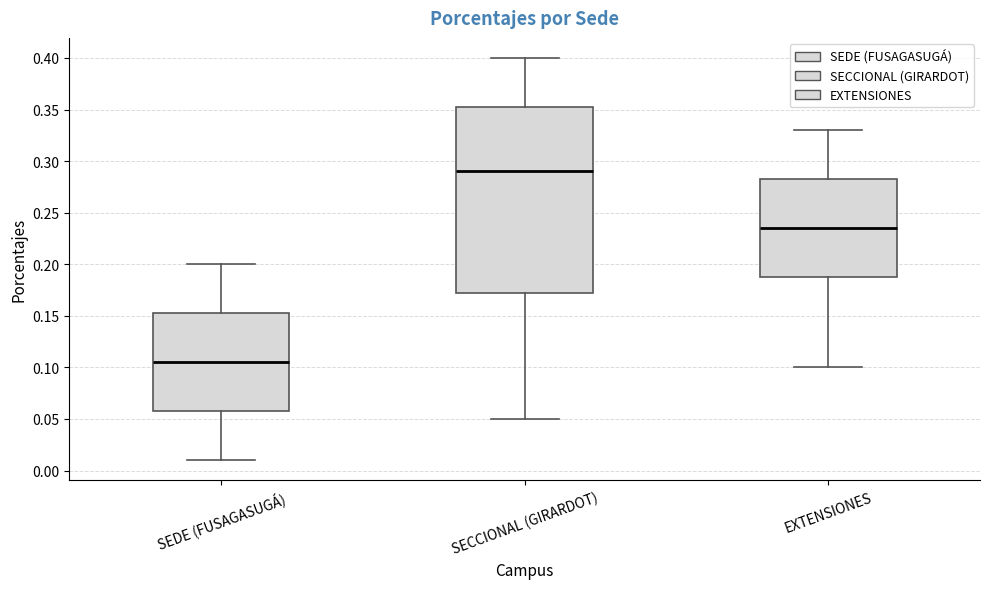

Reading left to right, transcribe this box plot: for each box, give where its median line is, the range the box spans, and where its two whiskers end, as read against the y-axis. The values are not printed on the chart, so give them approximately, as read against the axis.

SEDE (FUSAGASUGÁ): median 0.105, box 0.060 to 0.155, whiskers 0.010 to 0.200
SECCIONAL (GIRARDOT): median 0.290, box 0.175 to 0.355, whiskers 0.050 to 0.400
EXTENSIONES: median 0.235, box 0.190 to 0.285, whiskers 0.100 to 0.330